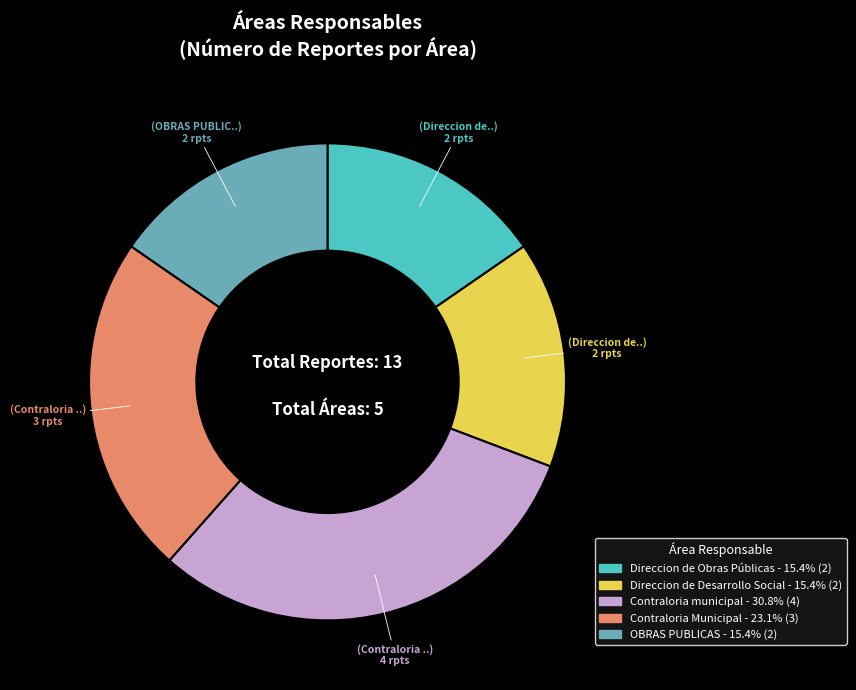

The Direccion de Desarrollo Social slice represents 15% of the pie. True or false?

True